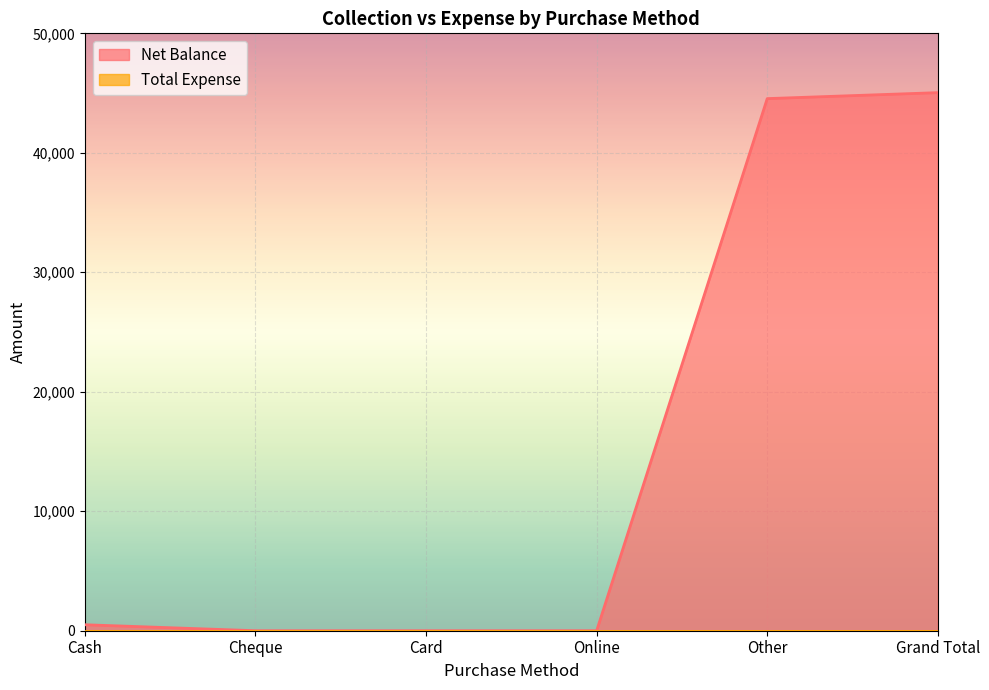

What is the difference between the values at Other and Cheque?

44536